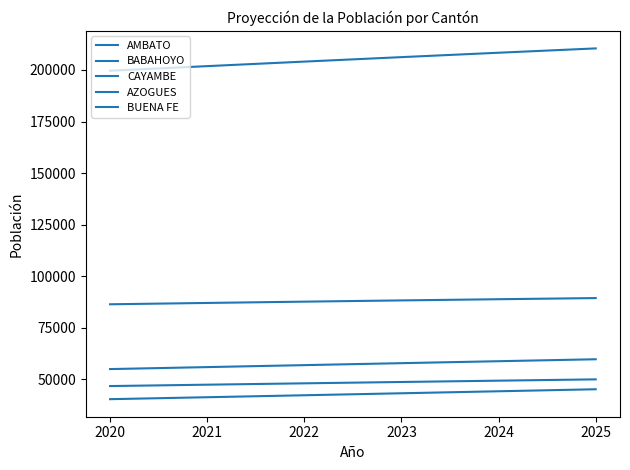

Which series has the largest range (max minus min)?

AMBATO